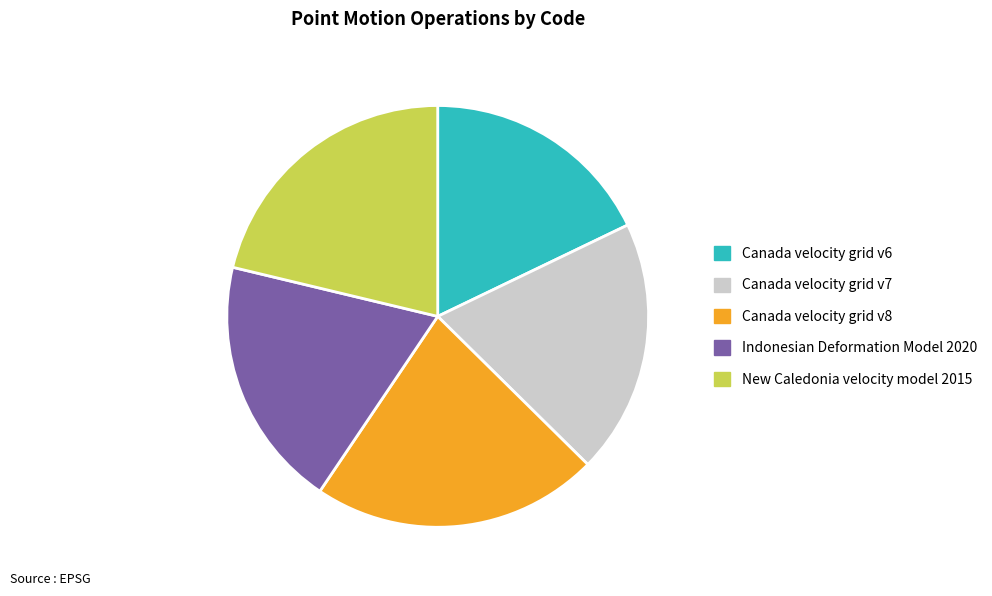

Does any single category account for the majority?

No